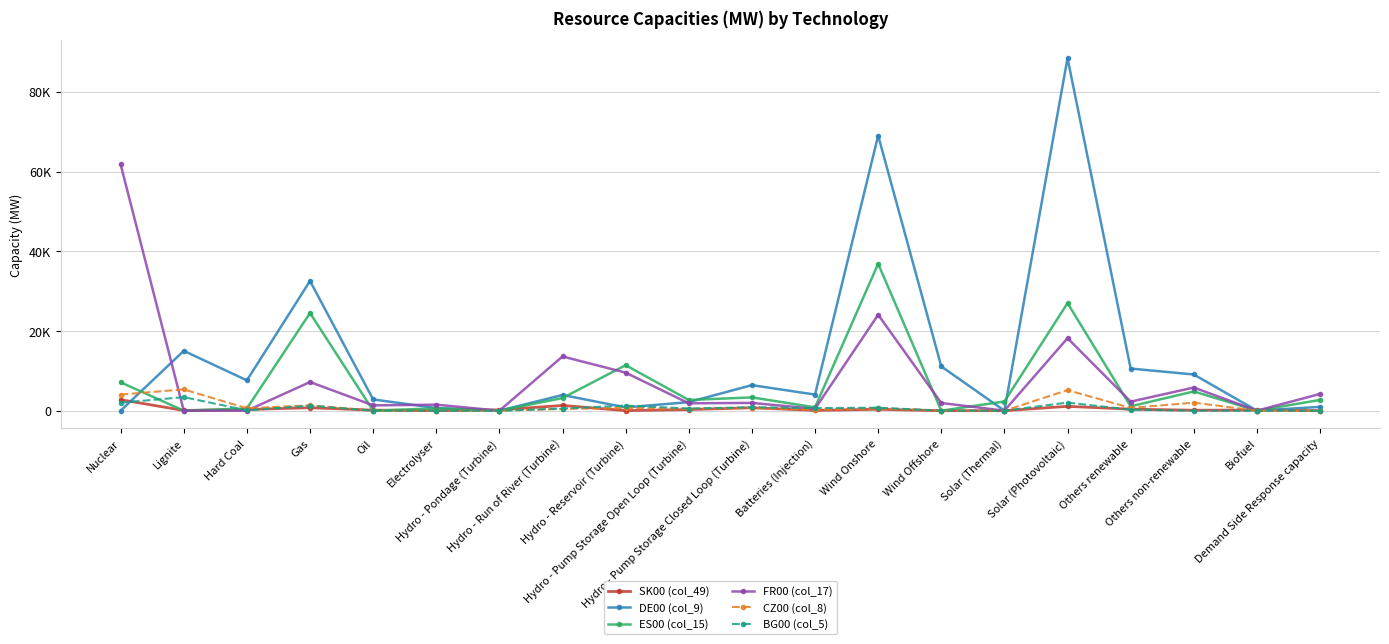

Rank the series by their maximum value, from highest to lowest.

DE00 (col_9), FR00 (col_17), ES00 (col_15), CZ00 (col_8), BG00 (col_5), SK00 (col_49)